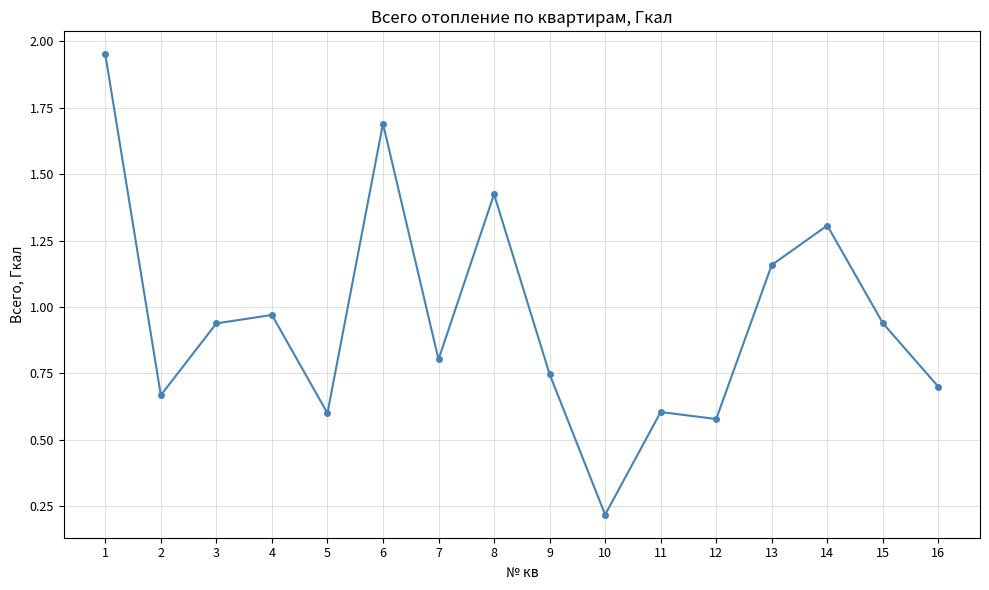

At which category does the chart reach its minimum across all series?

10